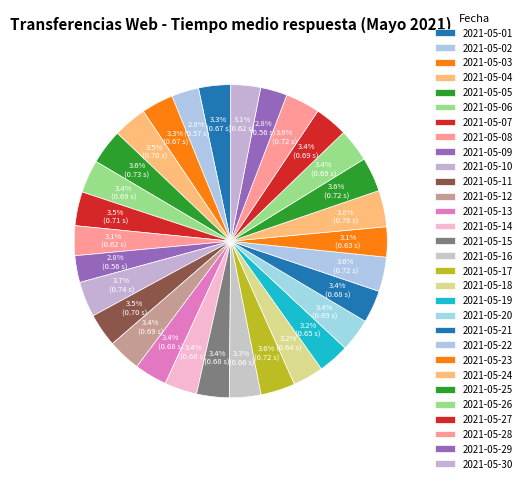

To the nearest percent, what is the difference between the largest and smallest slice percentages?

1%